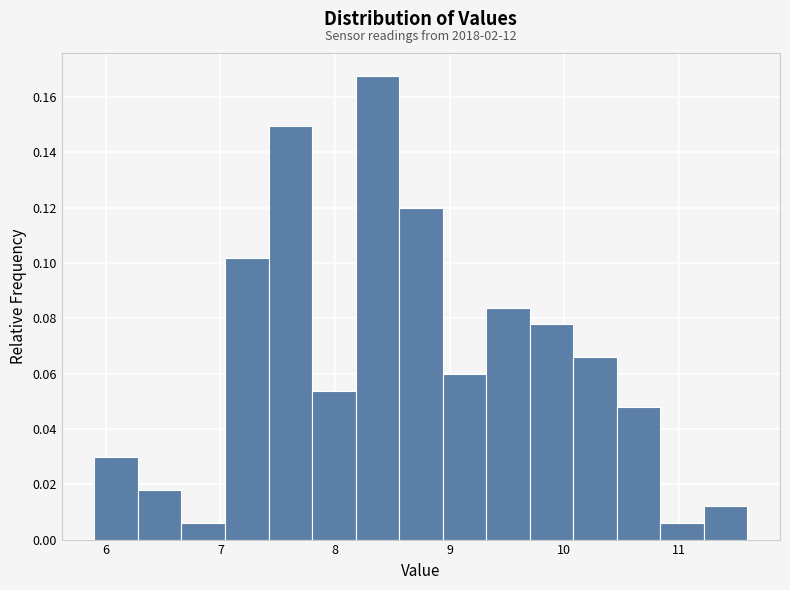

Read against the x-axis, roughly where is the centre of the tallest bar?

8.4